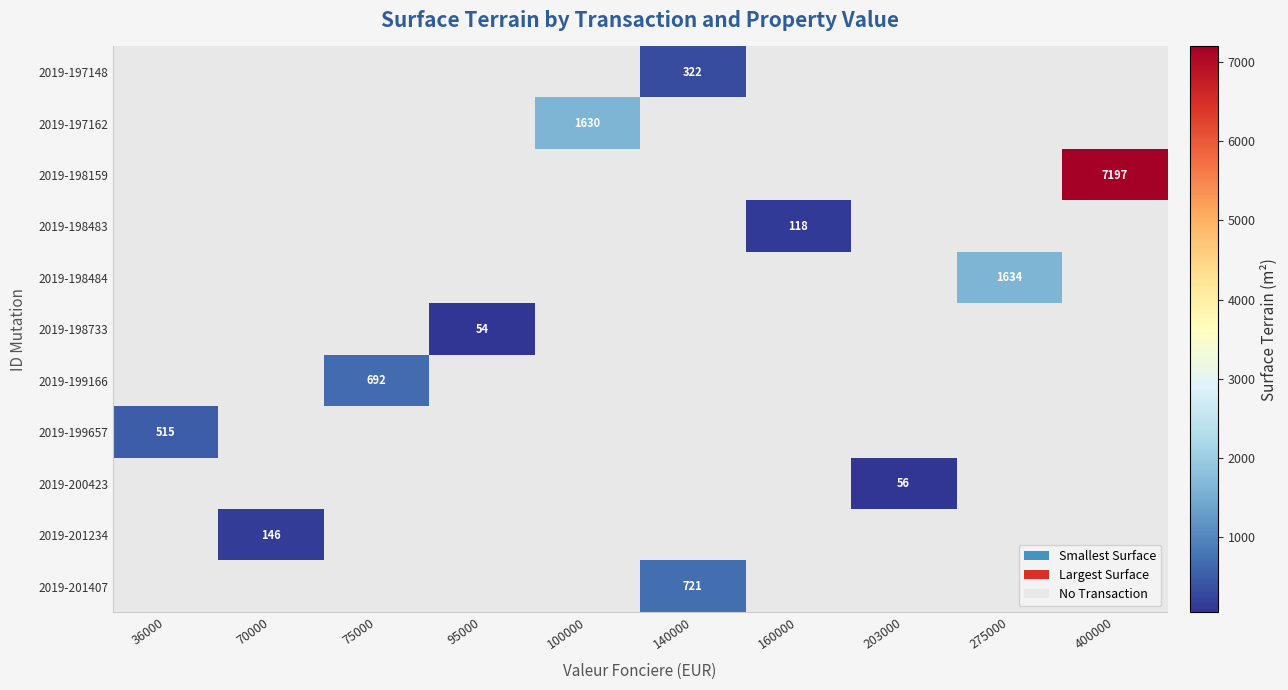

The 2019-198733 series shows 81 at 95000. True or false?

False